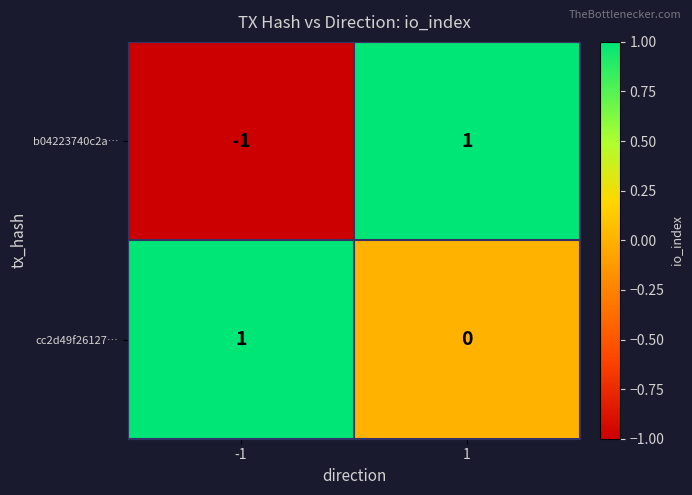

Is it true that b04223740c2a… equals 1 at 1?

True